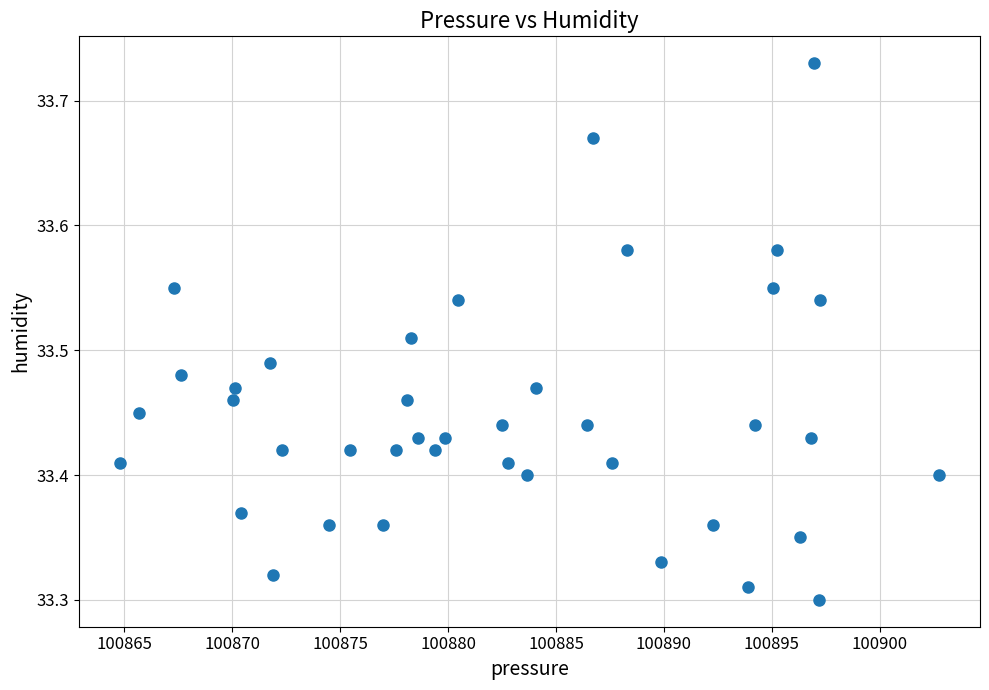

What is the range of Y values (max minus min)?

0.4